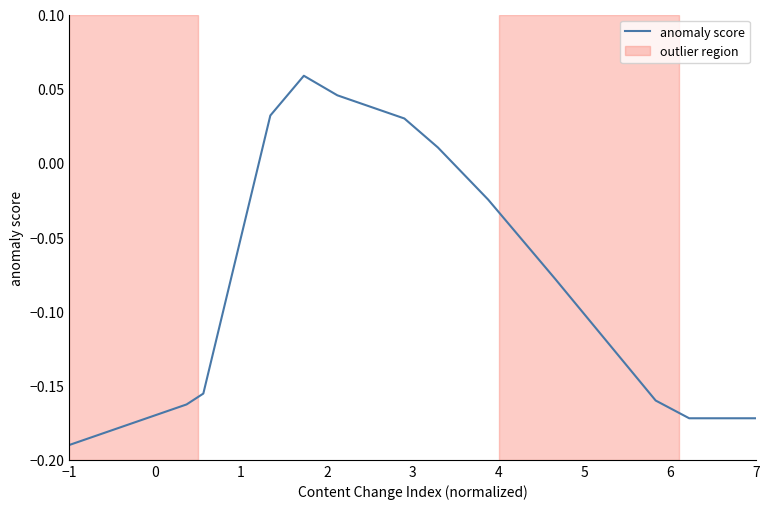

Which category has the lowest value across all series?

−1